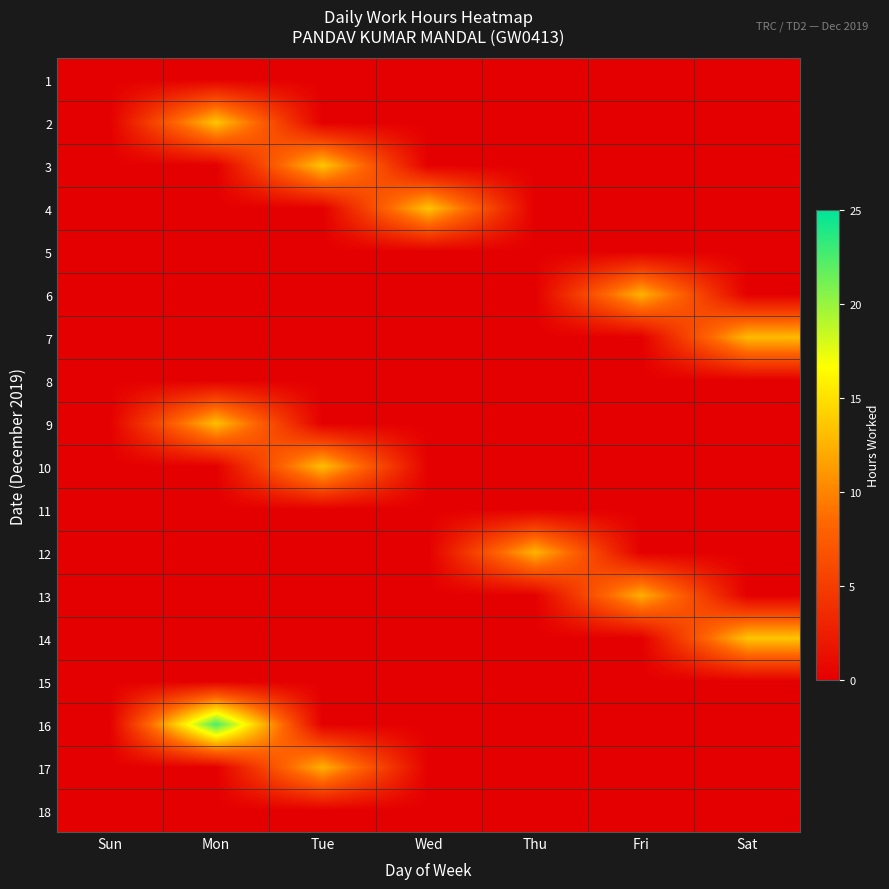

What is the maximum value shown in the chart?

22.6